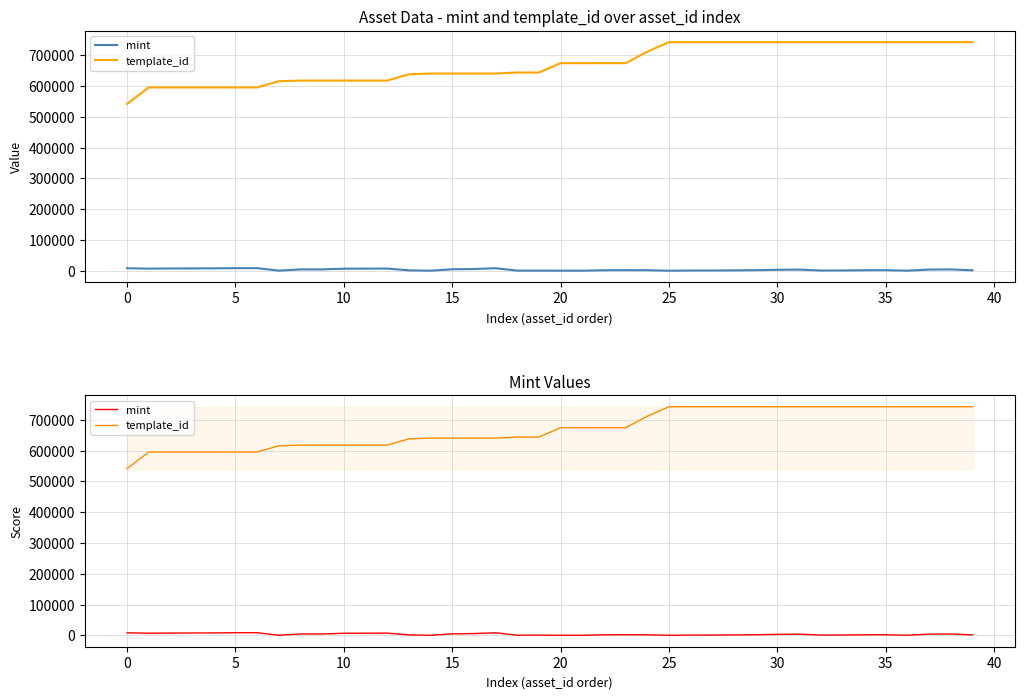

How many values in the template_id series are below 674148?

20